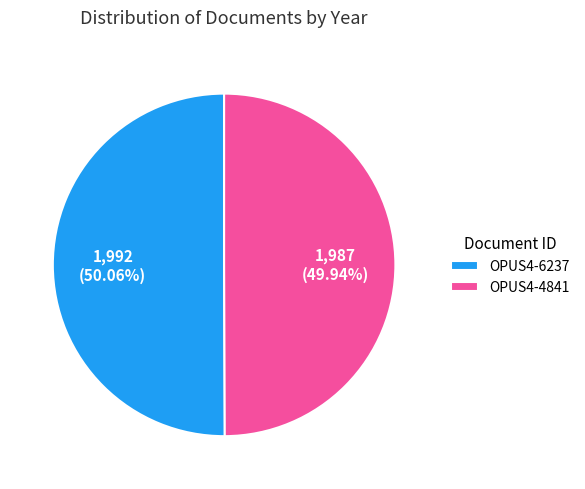

What percentage is the OPUS4-6237 slice, to the nearest percent?

50%